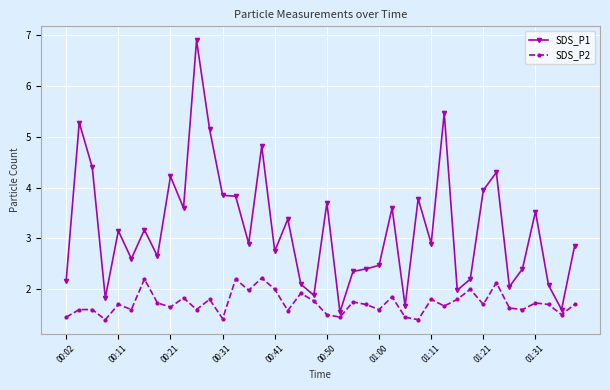

What is the sum of all SDS_P2 values?

68.9